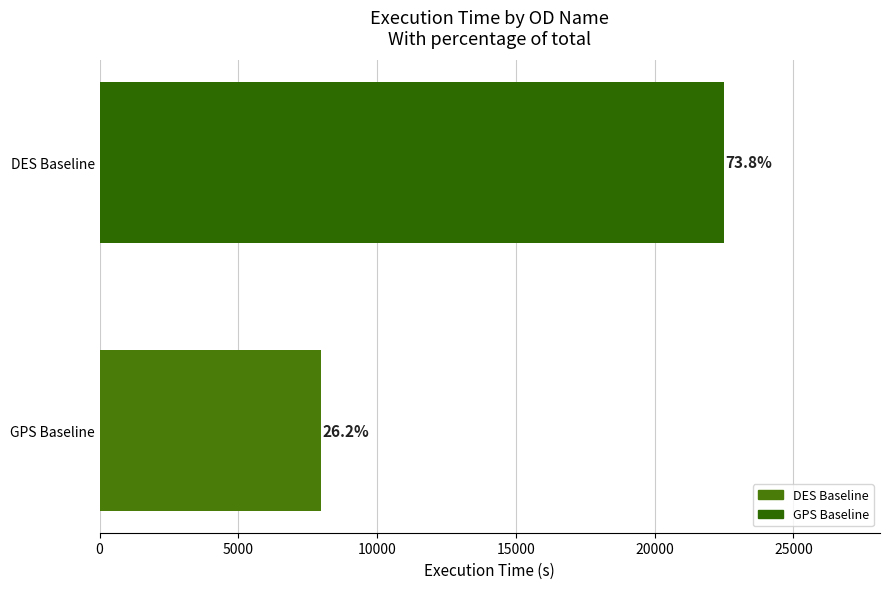

How many bars are there in total?

2